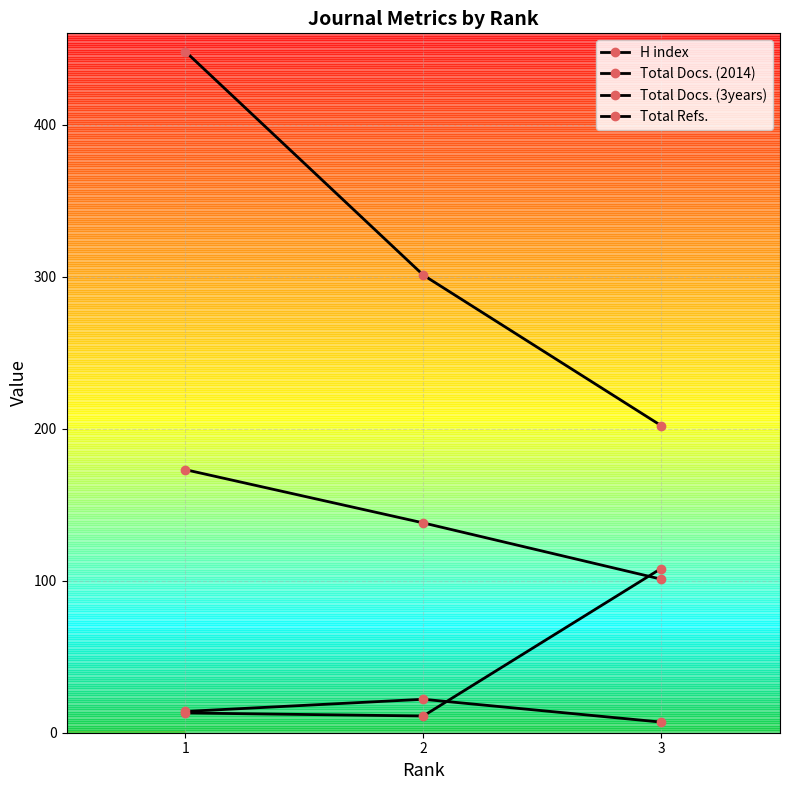

Count the Total Refs. values in the range 202 to 448.

3